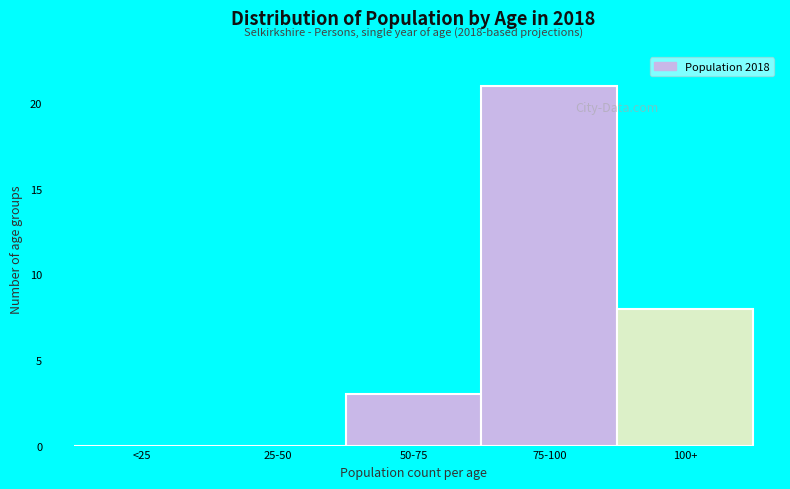

Reading left to right, transcribe all the data shown in this chart.

<25=0	25-50=0	50-75=3	75-100=21	100+=8